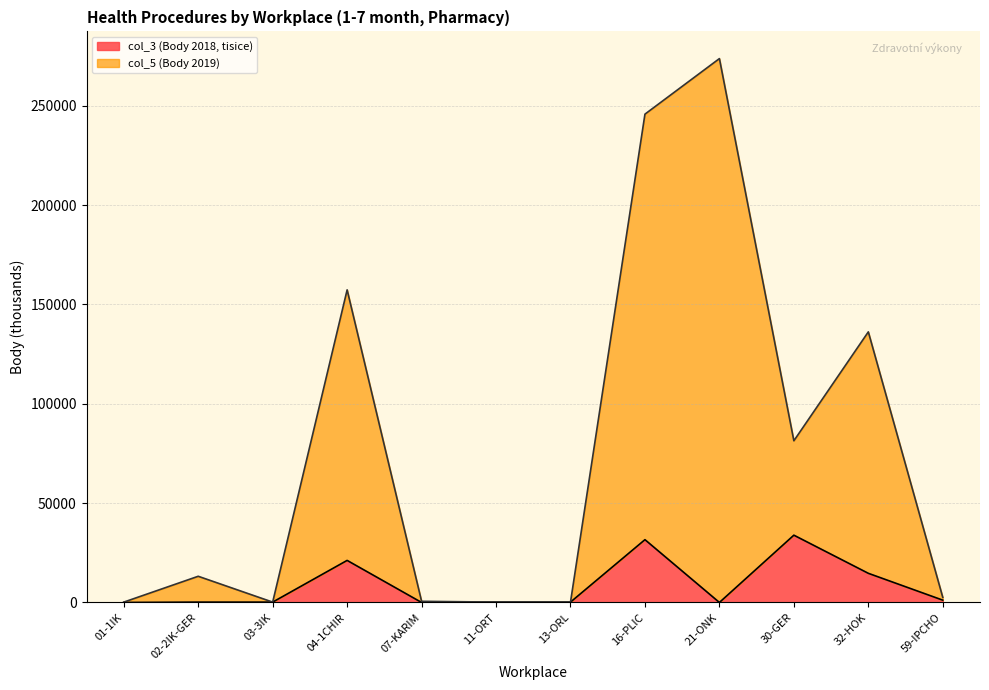

What is the spread (max minus min) of values at 21-ONK?

273763